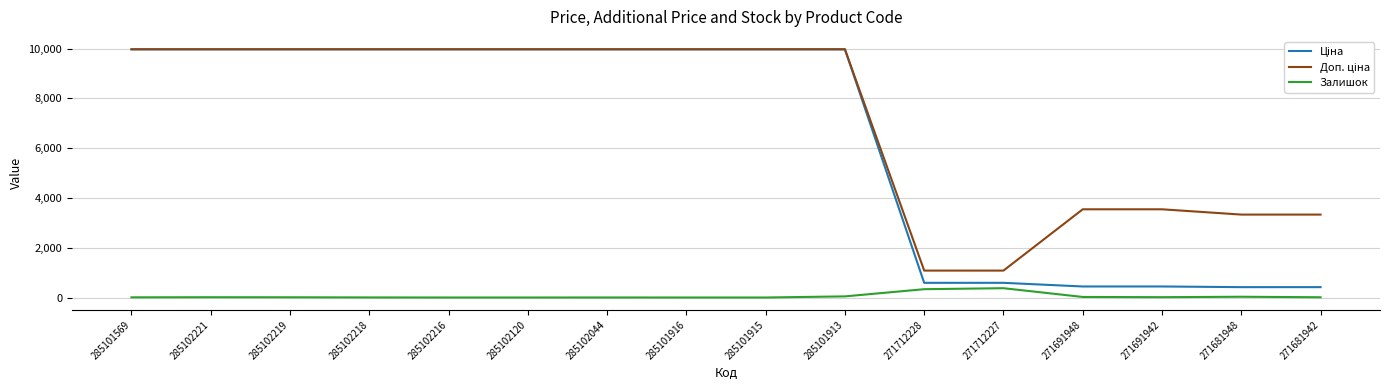

What is the maximum value shown in the chart?

9975.0